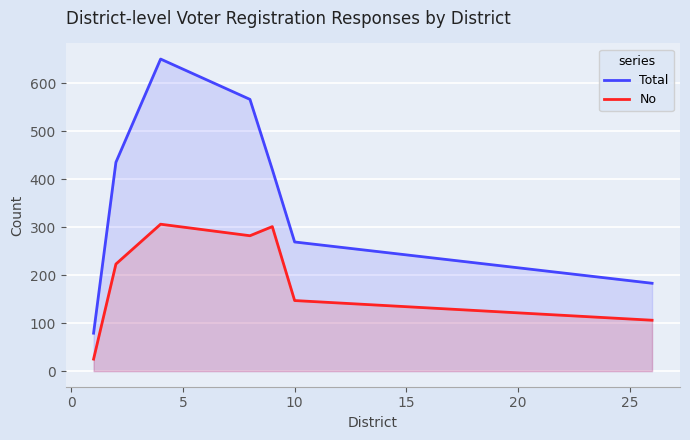

What is the average value of the No series?

199